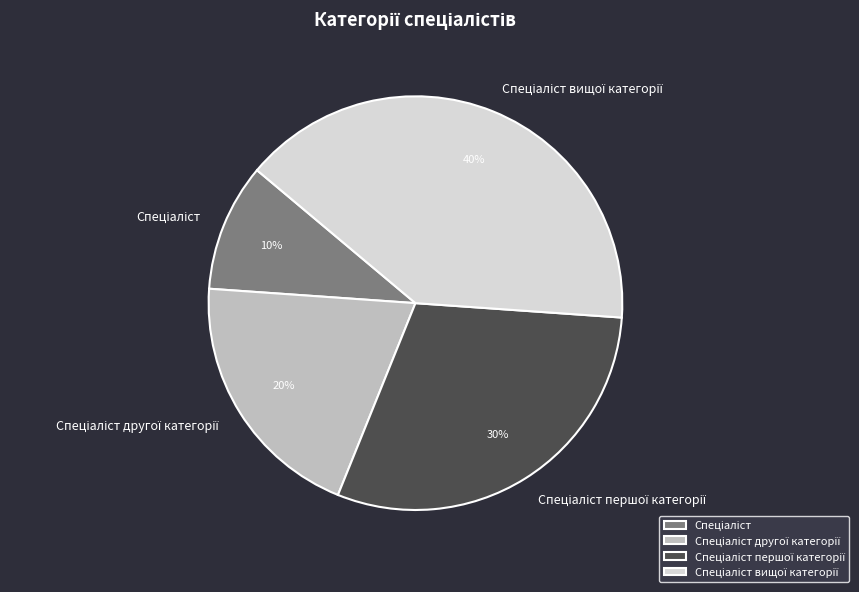

To the nearest percent, what is the difference between the largest and smallest slice percentages?

30%